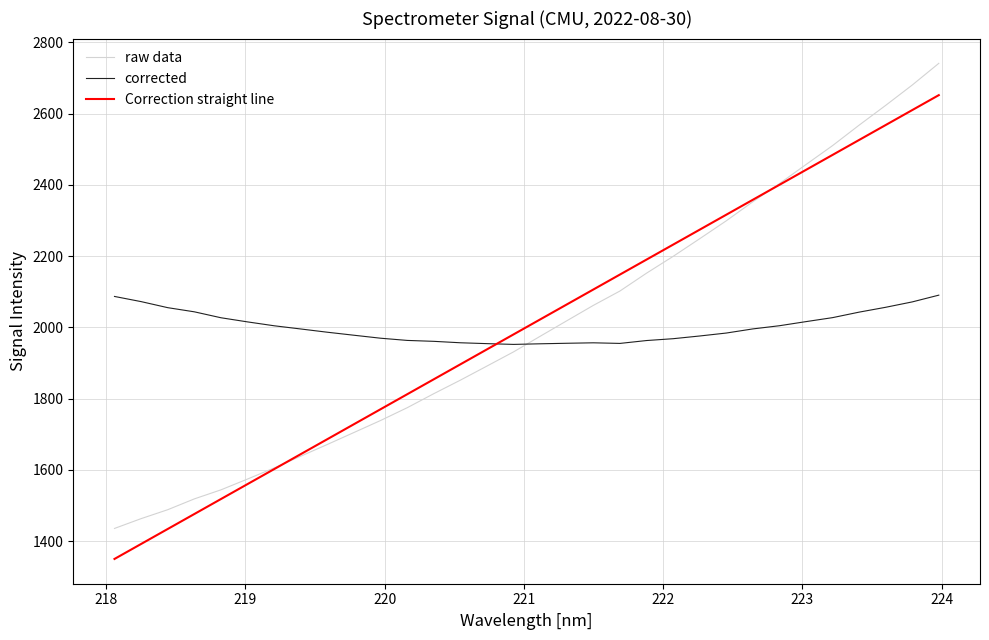

How many values in the Correction straight line series exceed 2022?

16